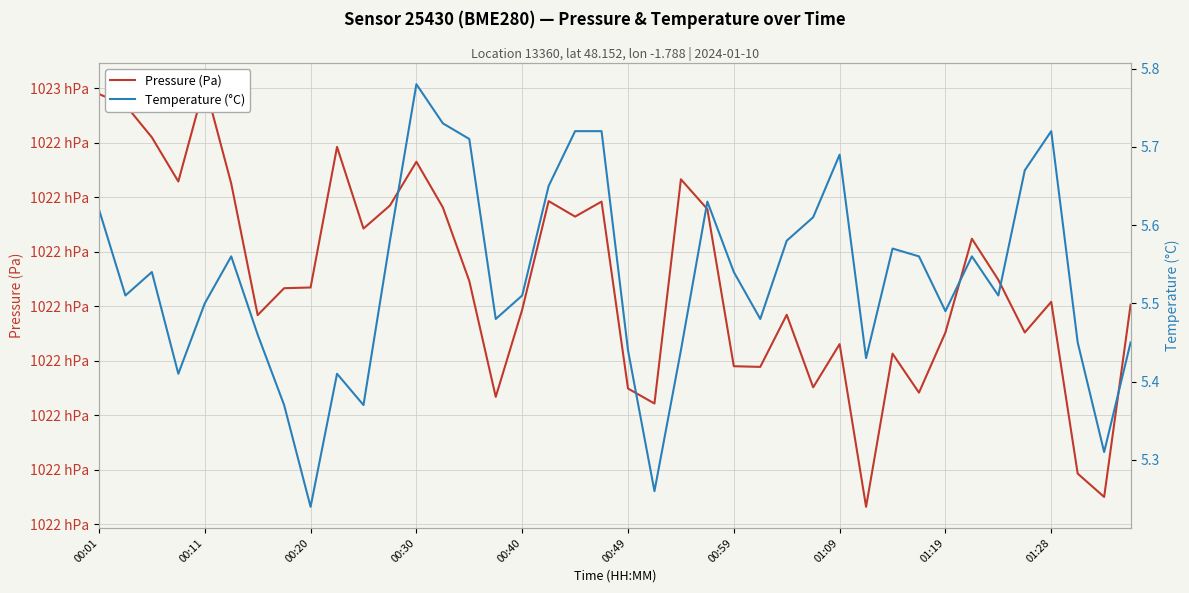

Between 19 and 37, which series saw the biggest shift?

Pressure (Pa)